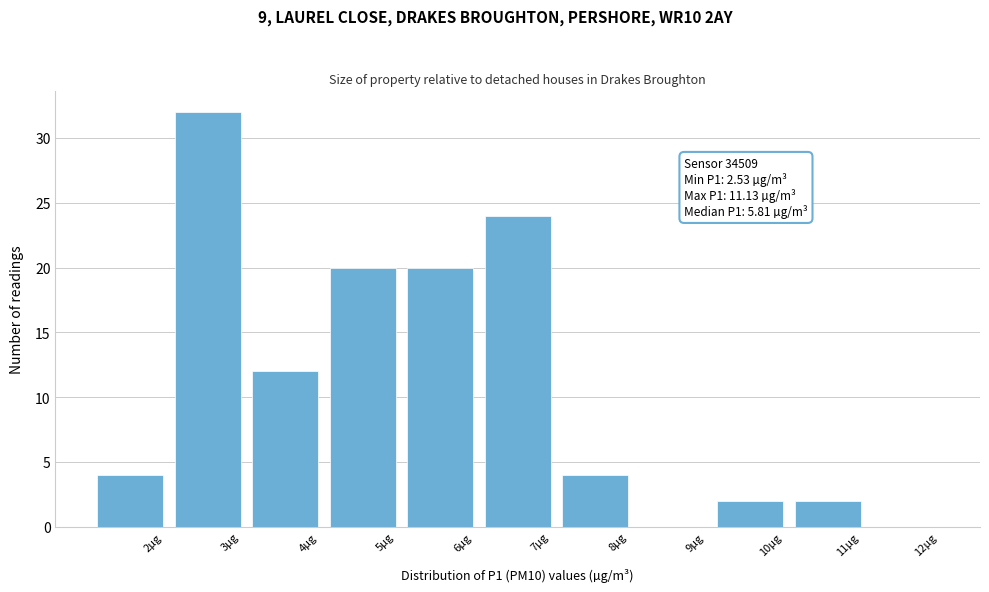

Reading left to right, transcribe all the data shown in this chart.

2µg=4	3µg=32	4µg=12	5µg=20	6µg=20	7µg=24	8µg=4	9µg=0	10µg=2	11µg=2	12µg=0